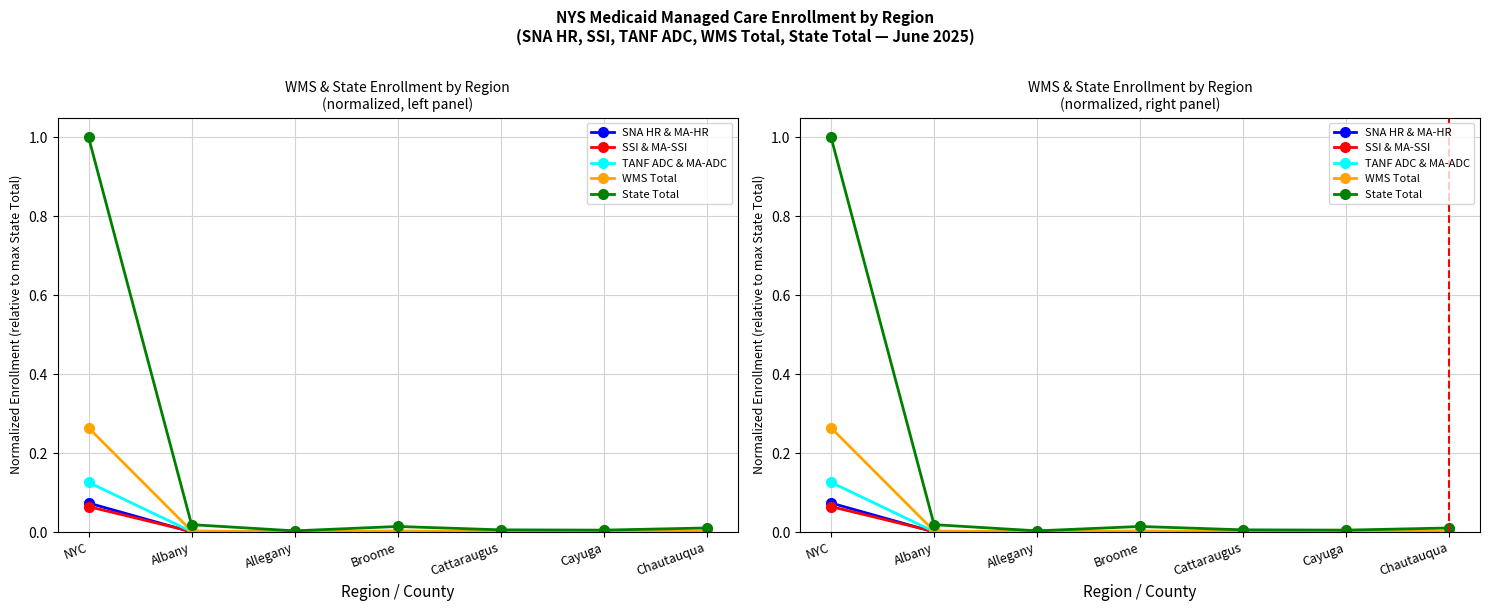

What position from the right is Cayuga?

2